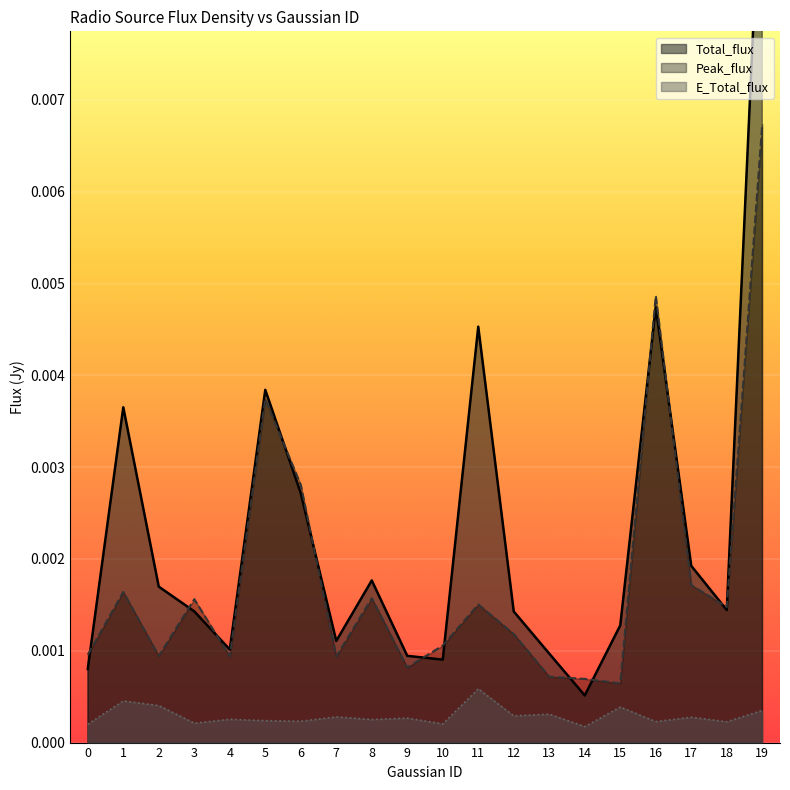

Is the value of Total_flux at 7 greater than the value of E_Total_flux at 12?

Yes